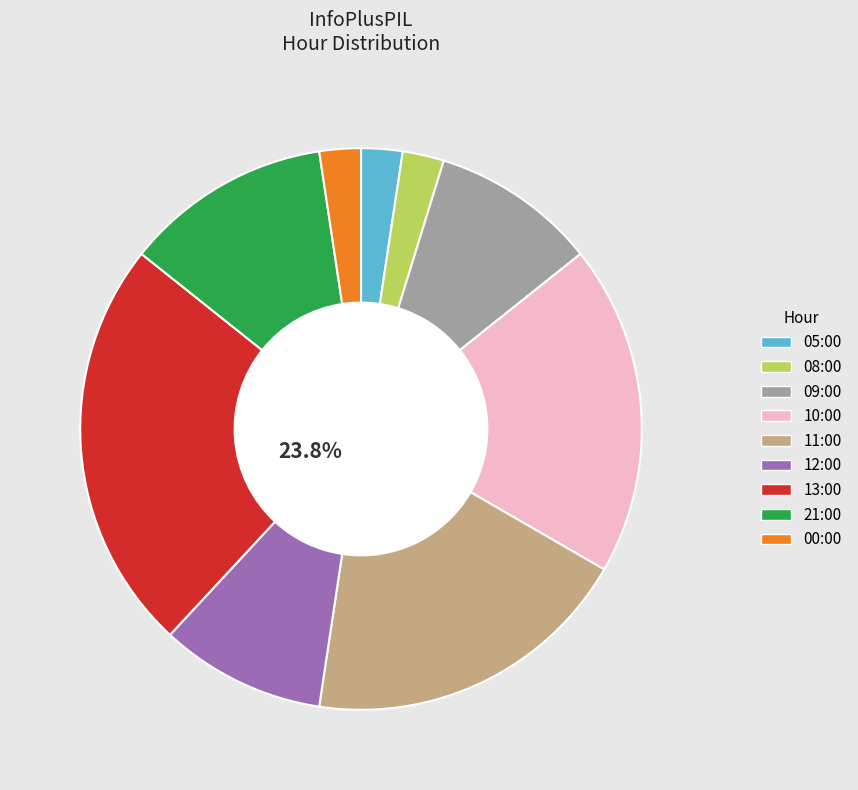

Is 11:00 the majority of the pie?

No